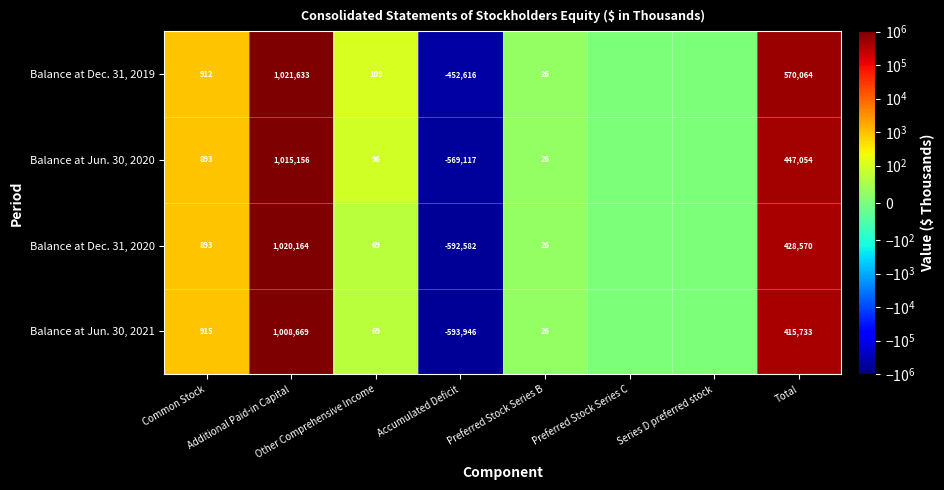

Rank the series by their maximum value, from lowest to highest.

Balance at Jun. 30, 2021, Balance at Jun. 30, 2020, Balance at Dec. 31, 2020, Balance at Dec. 31, 2019